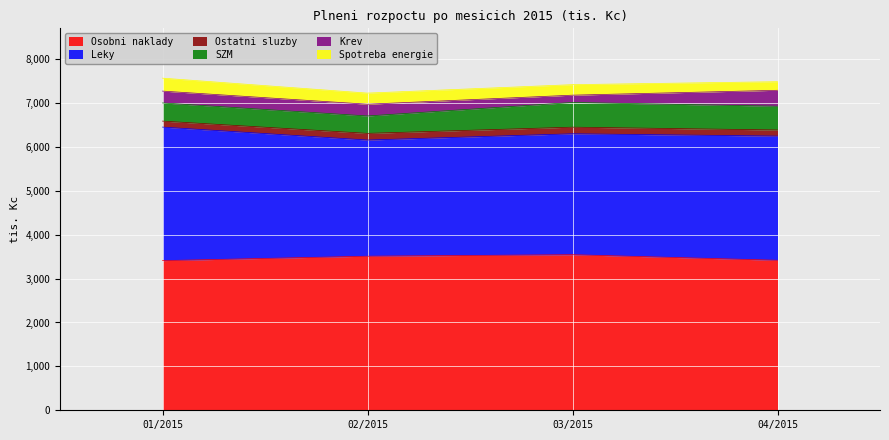

Where is the first local minimum for SZM?

02/2015